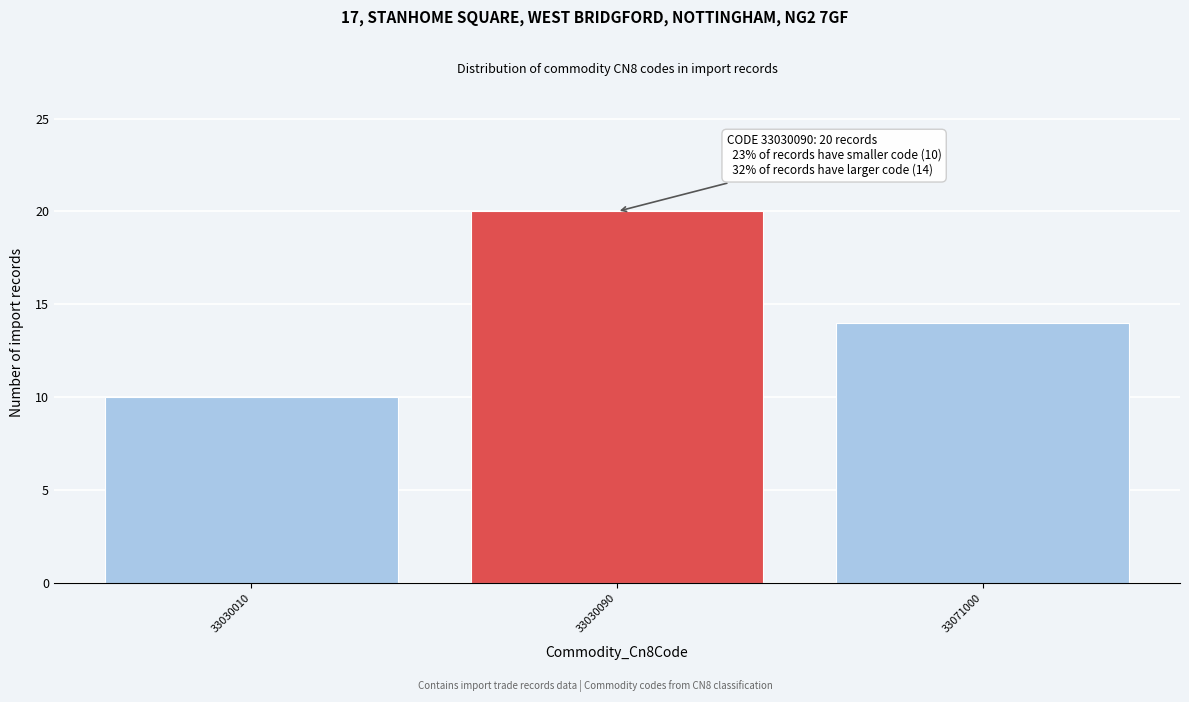

Reading right to left, what are all the values shown in this chart?

14	20	10